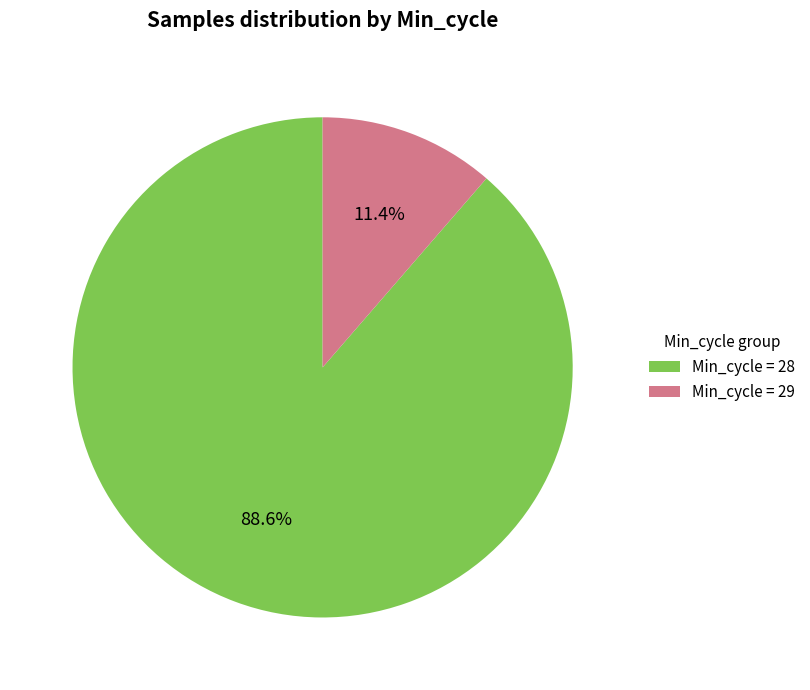

Between Min_cycle = 28 and Min_cycle = 29, which is larger?

Min_cycle = 28